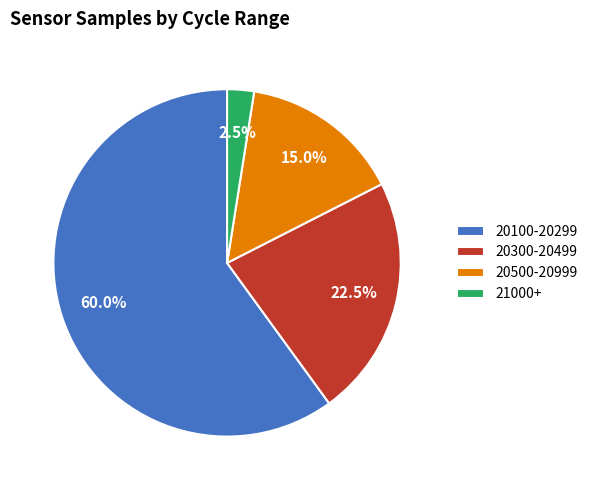

Rank the categories by value from lowest to highest.

21000+, 20500-20999, 20300-20499, 20100-20299